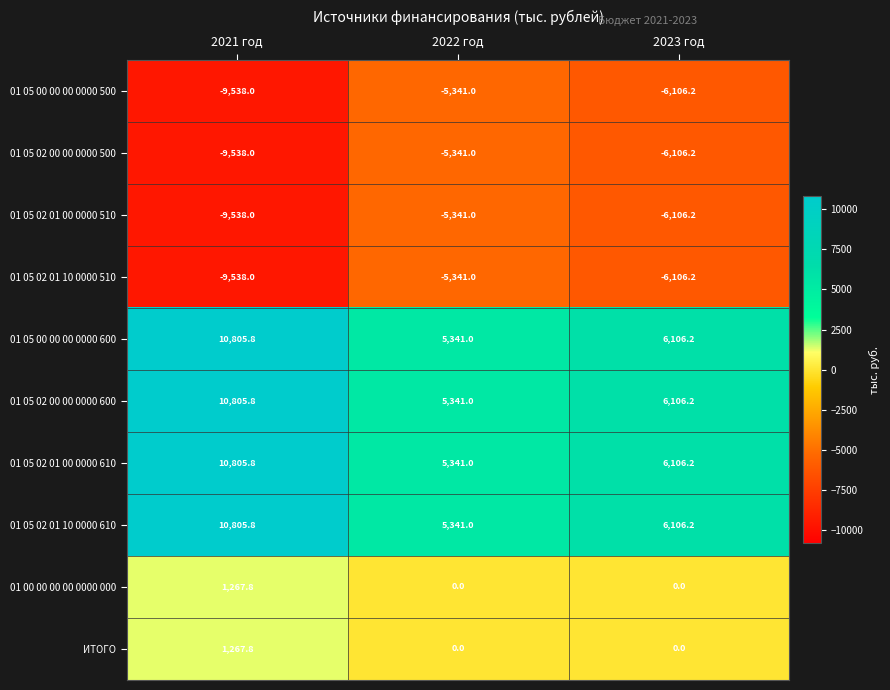

Reading right to left, what are all the values shown in this chart?

01 05 00 00 00 0000 500: 2023 год=-6106.2	2022 год=-5341.0	2021 год=-9538.0
01 05 02 00 00 0000 500: 2023 год=-6106.2	2022 год=-5341.0	2021 год=-9538.0
01 05 02 01 00 0000 510: 2023 год=-6106.2	2022 год=-5341.0	2021 год=-9538.0
01 05 02 01 10 0000 510: 2023 год=-6106.2	2022 год=-5341.0	2021 год=-9538.0
01 05 00 00 00 0000 600: 2023 год=6106.2	2022 год=5341.0	2021 год=10805.8
01 05 02 00 00 0000 600: 2023 год=6106.2	2022 год=5341.0	2021 год=10805.8
01 05 02 01 00 0000 610: 2023 год=6106.2	2022 год=5341.0	2021 год=10805.8
01 05 02 01 10 0000 610: 2023 год=6106.2	2022 год=5341.0	2021 год=10805.8
01 00 00 00 00 0000 000: 2023 год=0.0	2022 год=0.0	2021 год=1267.8
ИТОГО: 2023 год=0.0	2022 год=0.0	2021 год=1267.8